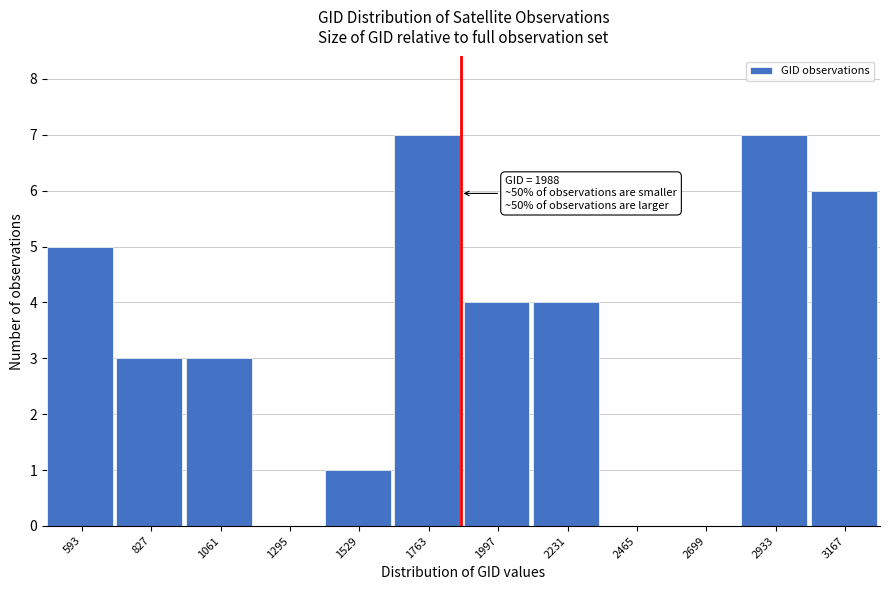

Reading left to right, transcribe all the data shown in this chart.

593=5	827=3	1061=3	1295=0	1529=1	1763=7	1997=4	2231=4	2465=0	2699=0	2933=7	3167=6